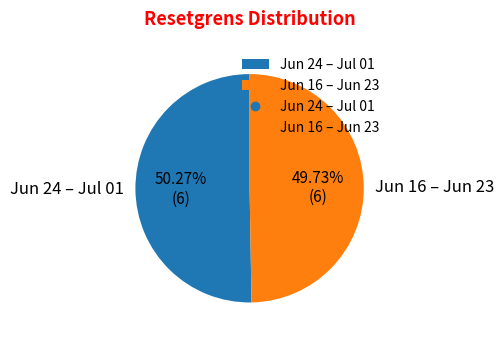

Is the sum of Jun 24 – Jul 01 and Jun 16 – Jun 23 greater than half?

Yes